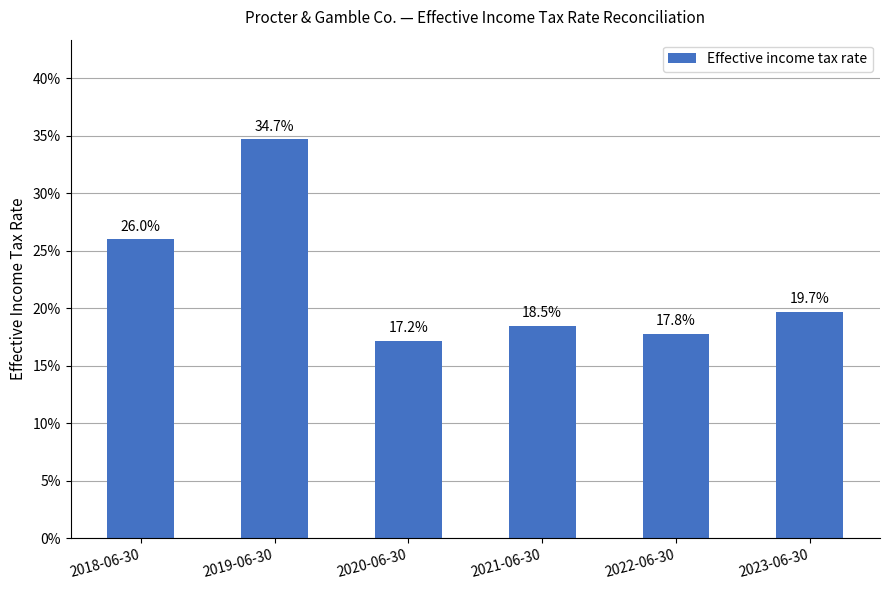

What is the label of the 6th bar from the left?

2023-06-30